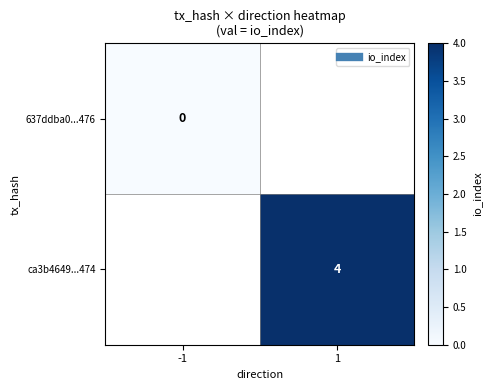

How many distinct data groups are displayed?

2